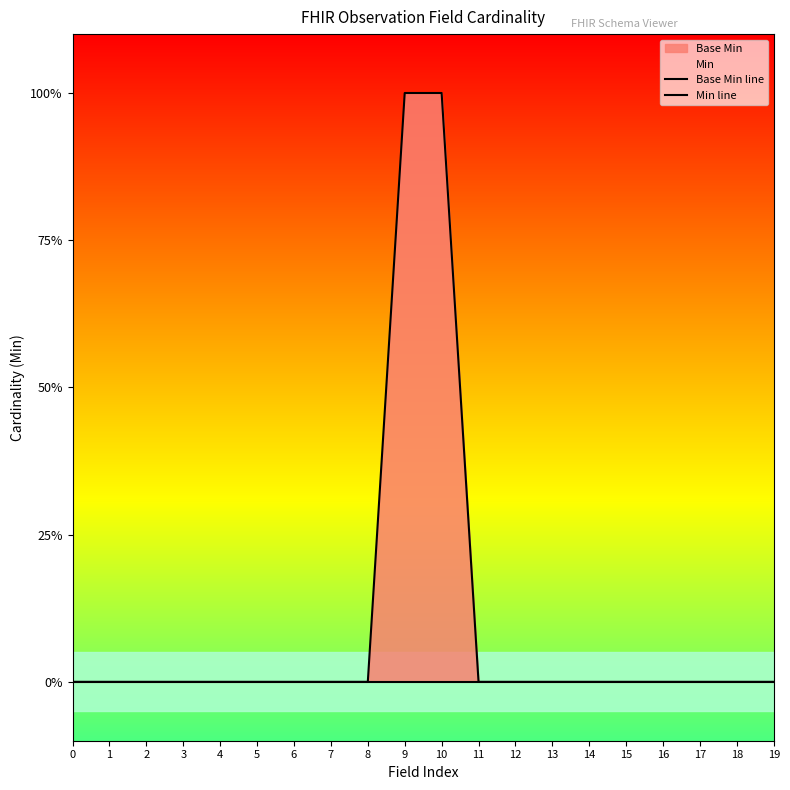

The value of Min line at 7 is 0. True or false?

False